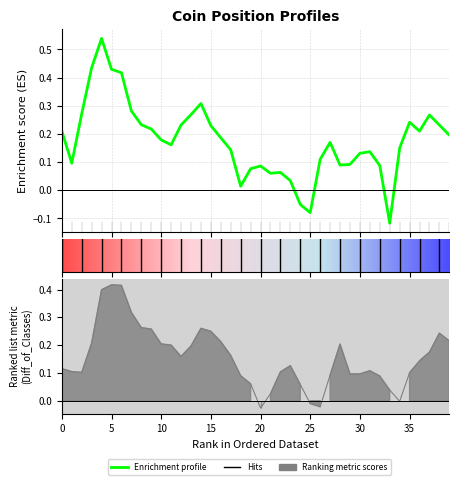

How many lines are shown in the chart?

2